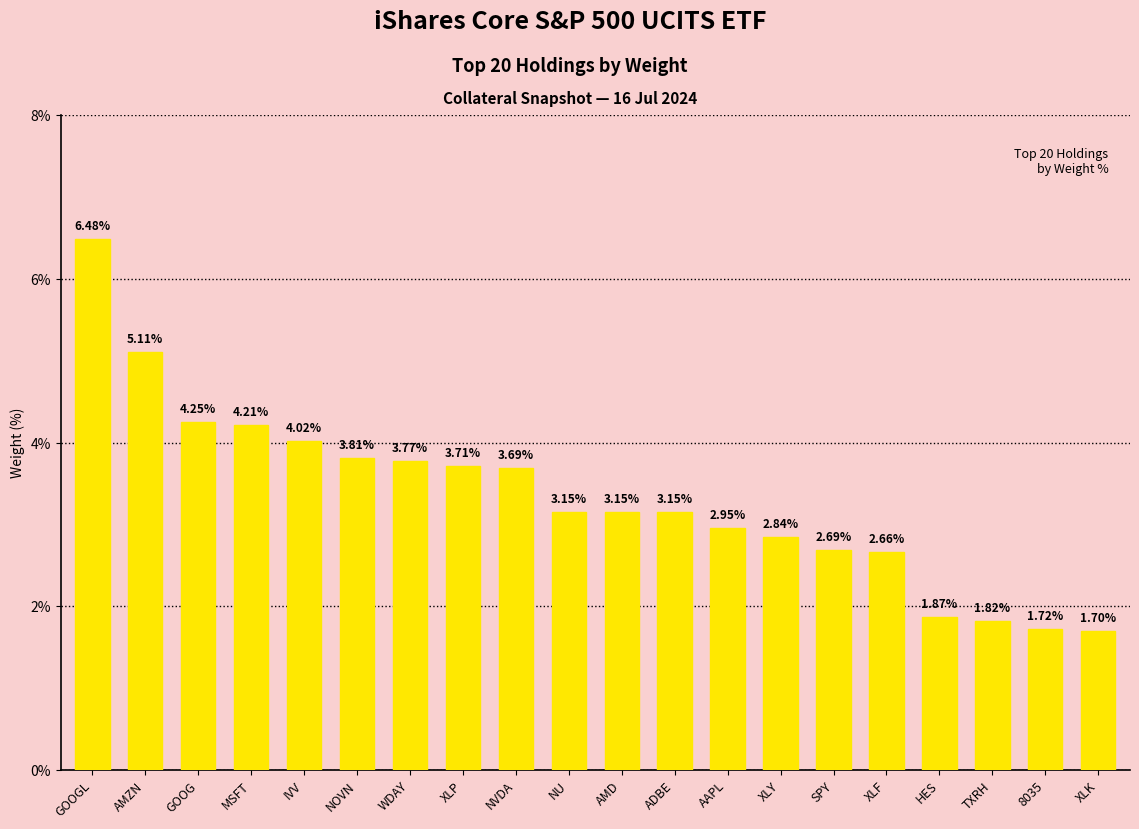

Which label corresponds to the largest value in the chart?

GOOGL